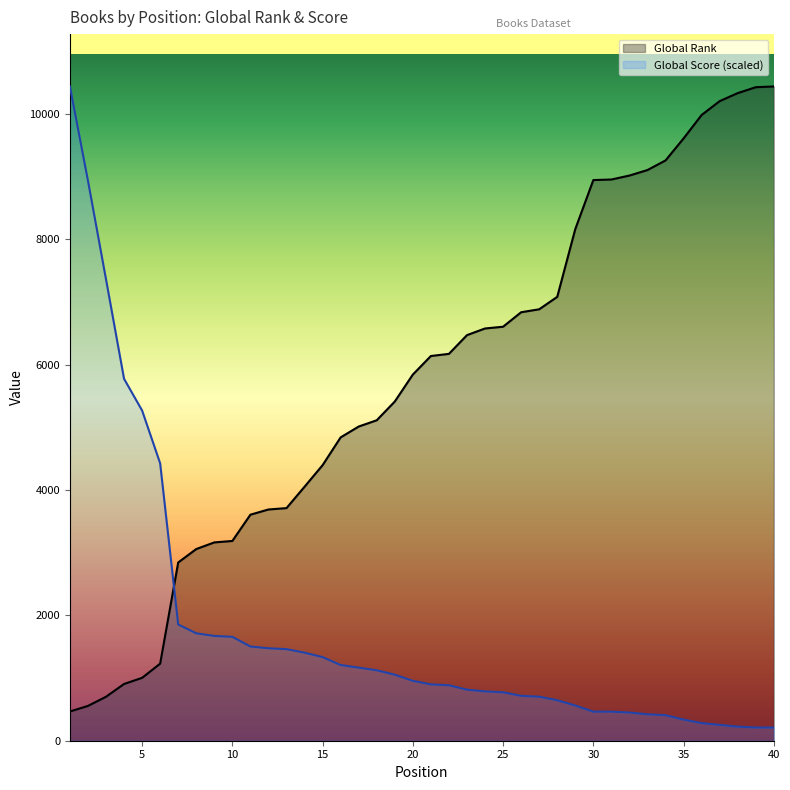

How many intersections are there between Global Rank and Global Score?

1